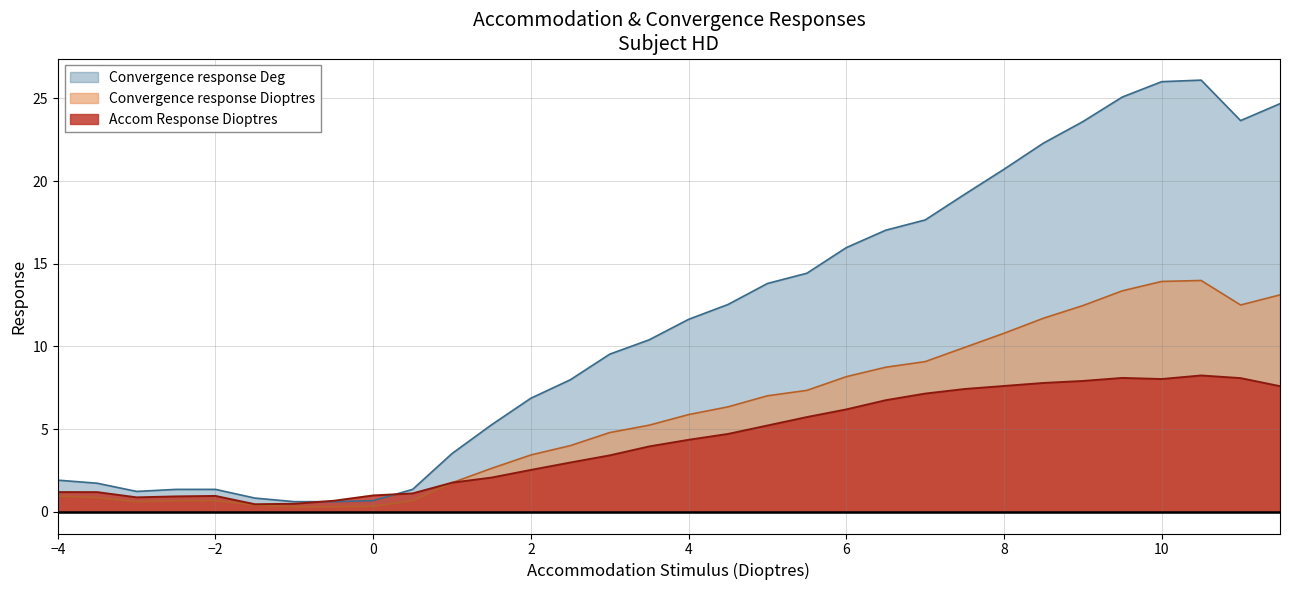

Where is the first local maximum for Convergence response Dioptres?

10.5